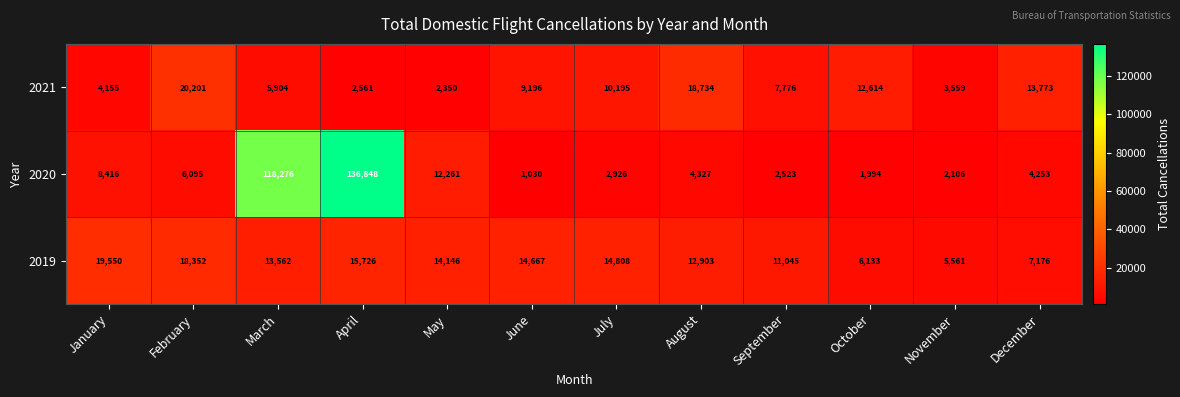

Which series has the largest total across all categories?

2020